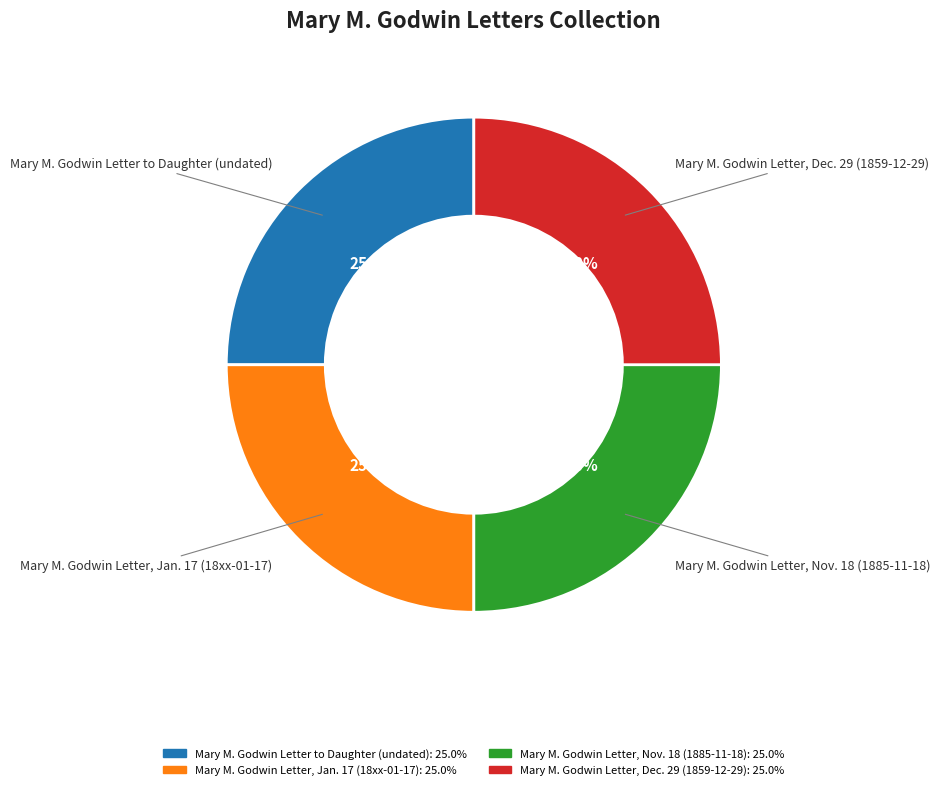

What percentage is the Mary M. Godwin Letter, Nov. 18 (1885-11-18) slice, to the nearest percent?

25%